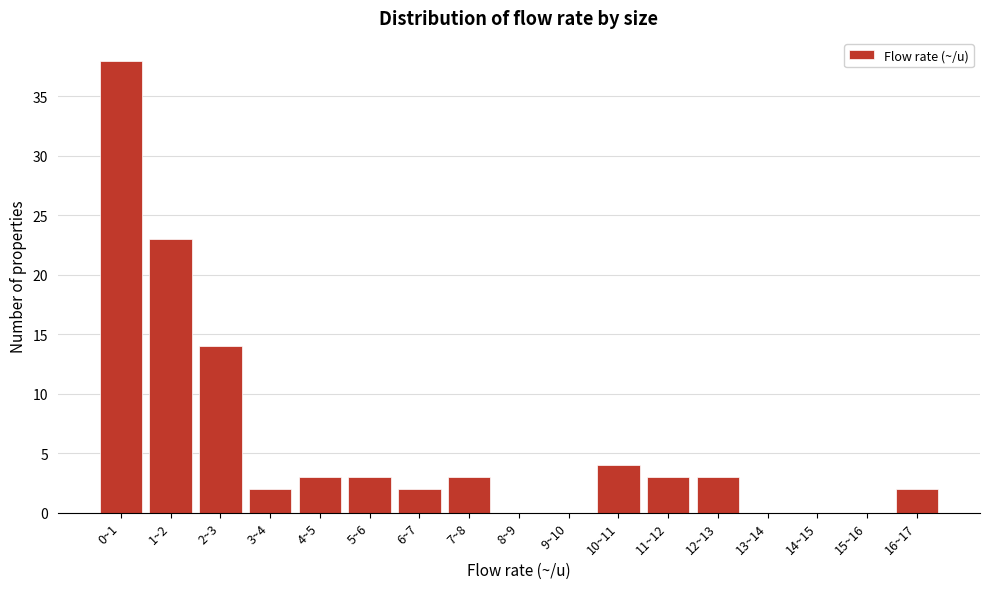

Reading right to left, list all the values displayed in this chart.

16~17=2	15~16=0	14~15=0	13~14=0	12~13=3	11~12=3	10~11=4	9~10=0	8~9=0	7~8=3	6~7=2	5~6=3	4~5=3	3~4=2	2~3=14	1~2=23	0~1=38